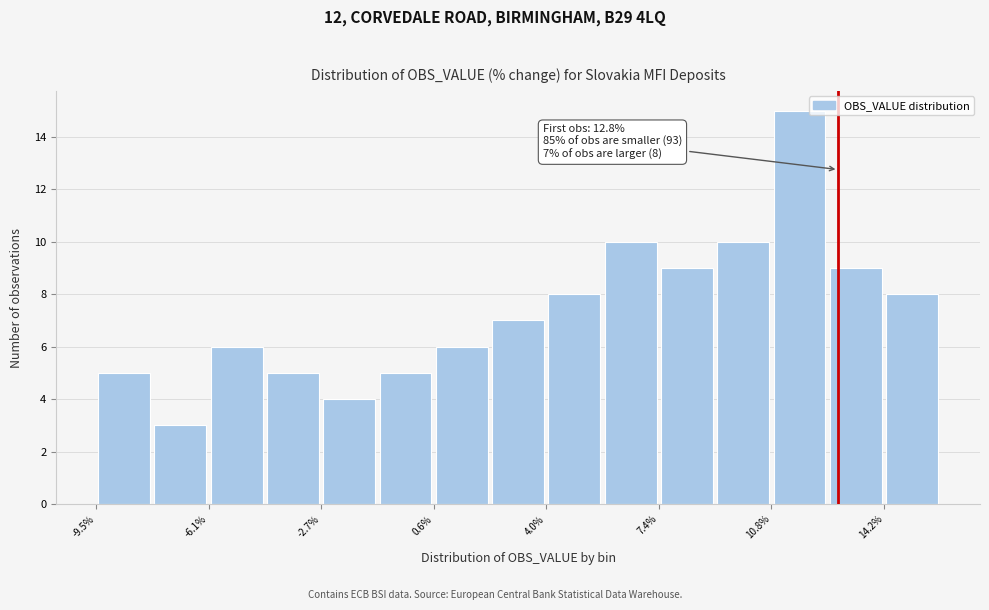

Read against the x-axis, roughly where is the centre of the tallest bar?

11.5